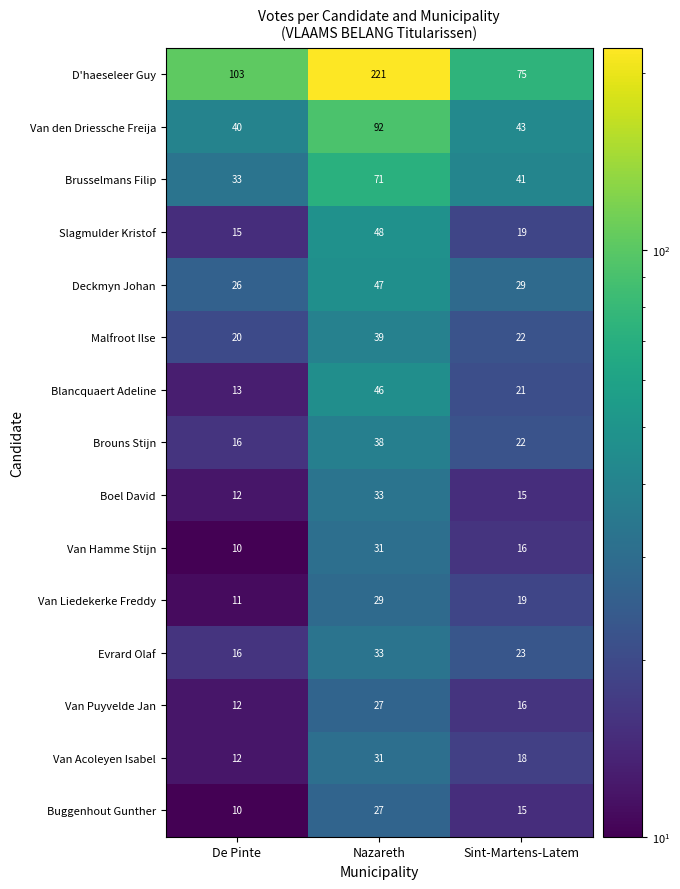

How many values in the Van Hamme Stijn series are below 16?

1